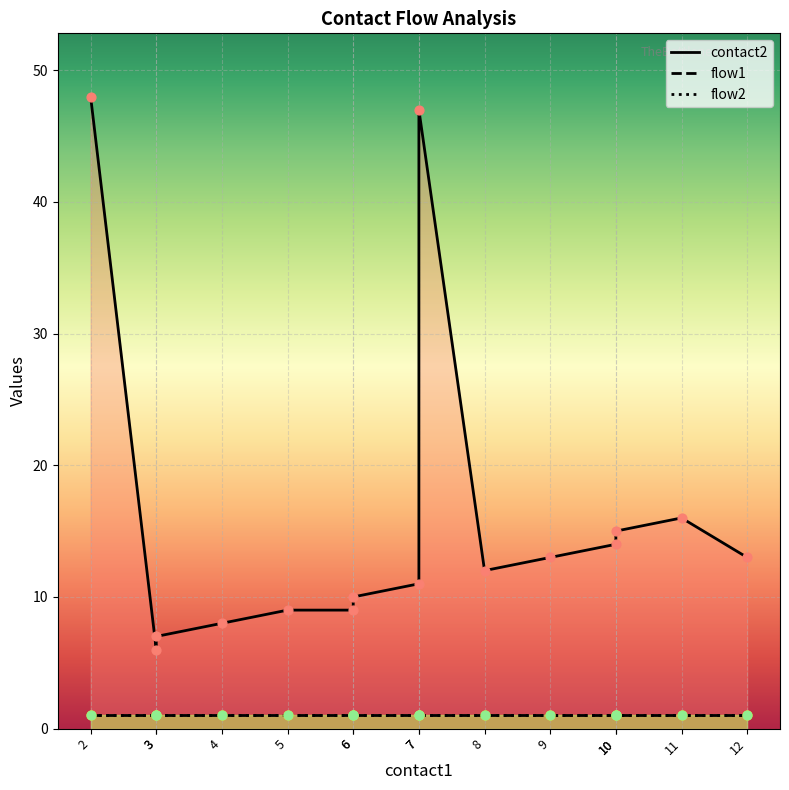

Is the value of flow2 at 2 greater than the value of flow1 at 9?

No